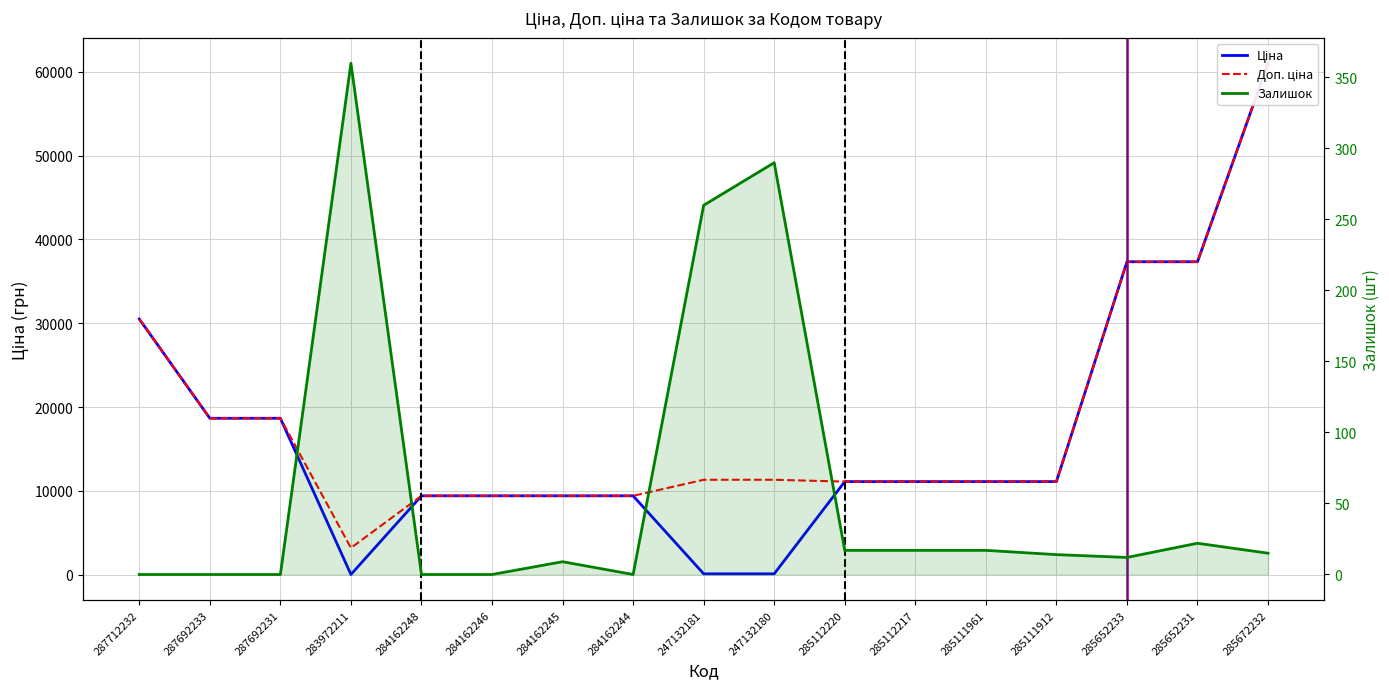

What is the sum of the Ціна values at 287692233 and 287712232?

49183.8